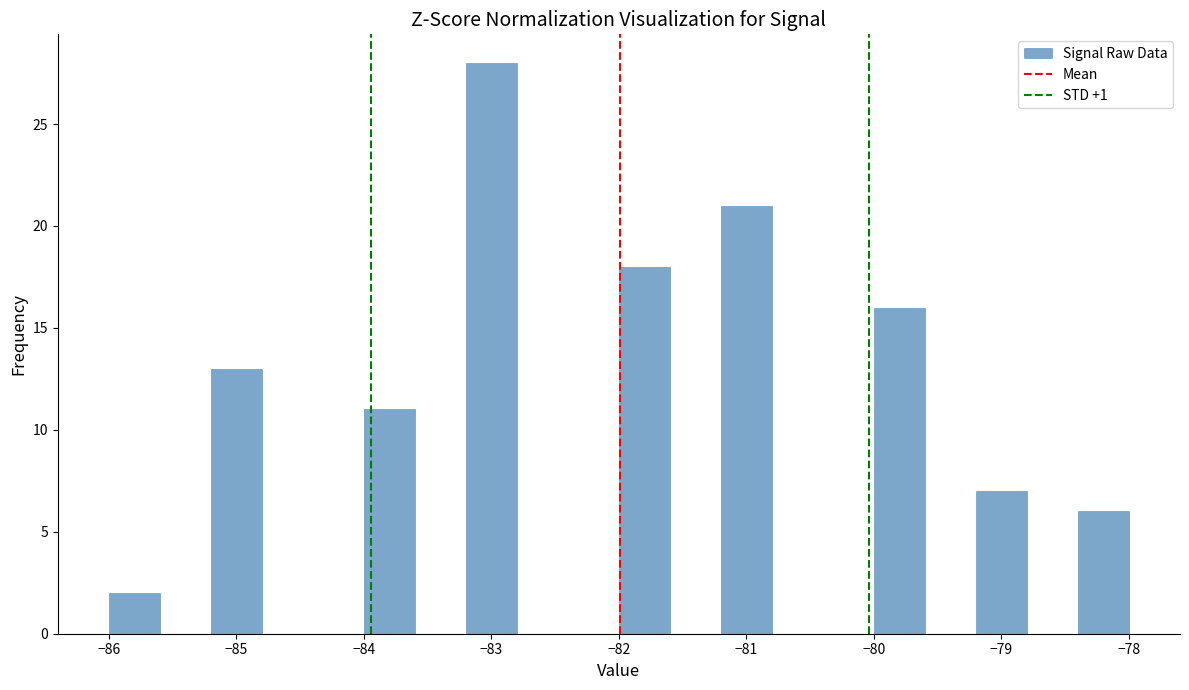

How tall is the bar that spans -85.2 to -84.8 on the x-axis? The values are not printed on the chart, so give them approximately, as read against the axis.

13